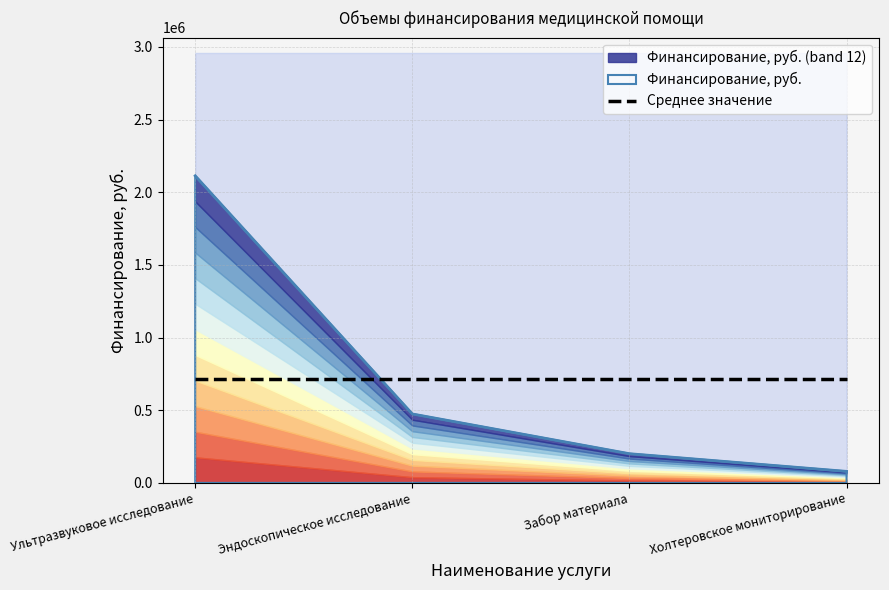

What is the greatest value displayed?

2112964